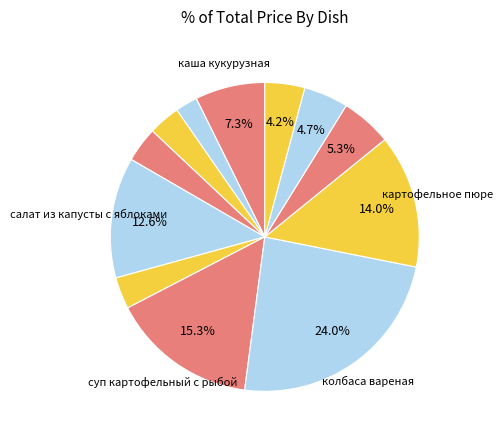

Which category has the biggest portion of the pie?

колбаса вареная